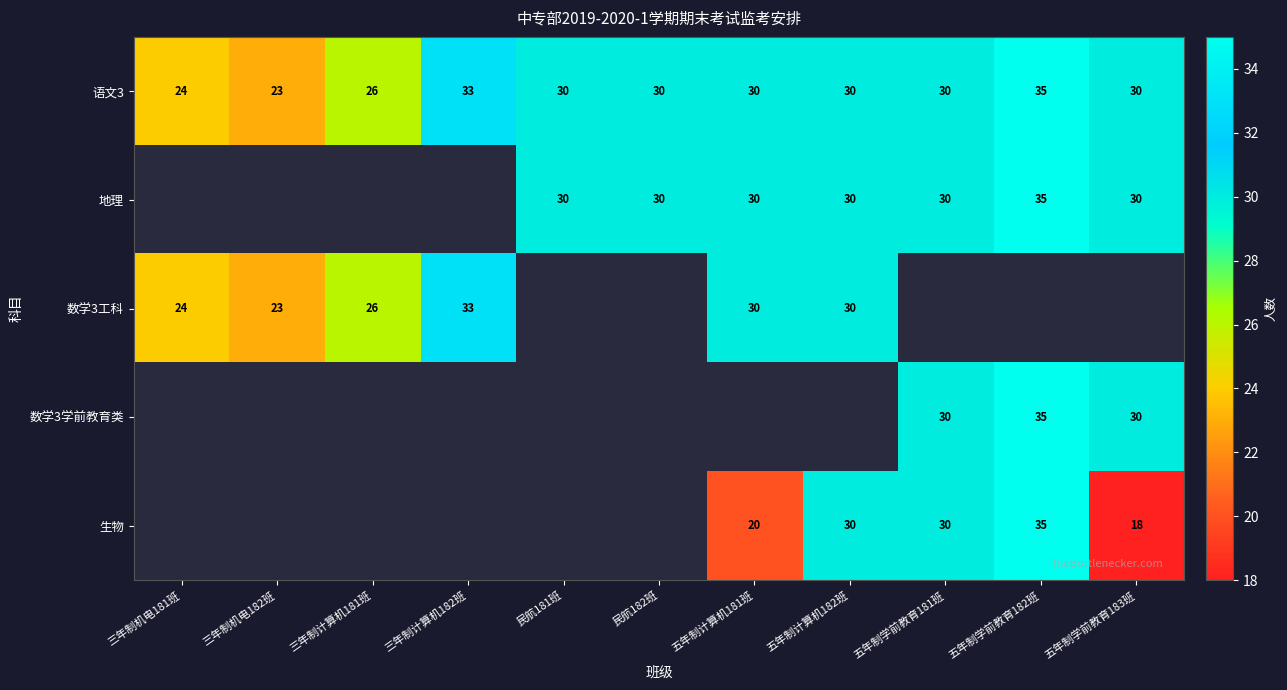

How many series are shown in this chart?

5